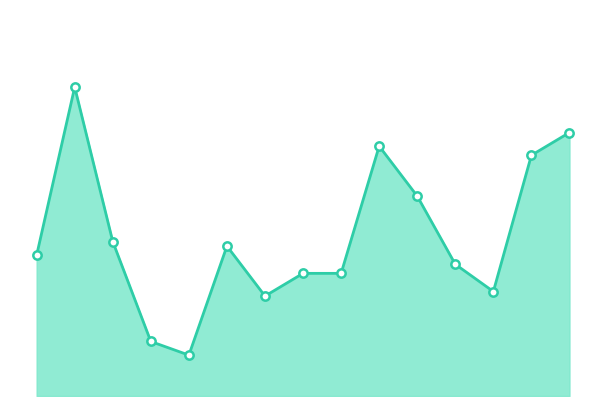

Is this an area chart (filled region under the line)?

Yes